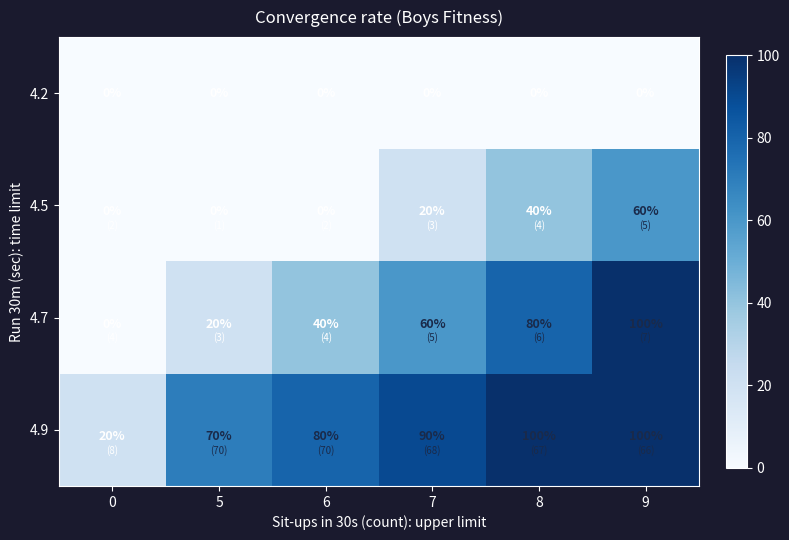

True or false: 4.7 has a value of 80 at 8.

True